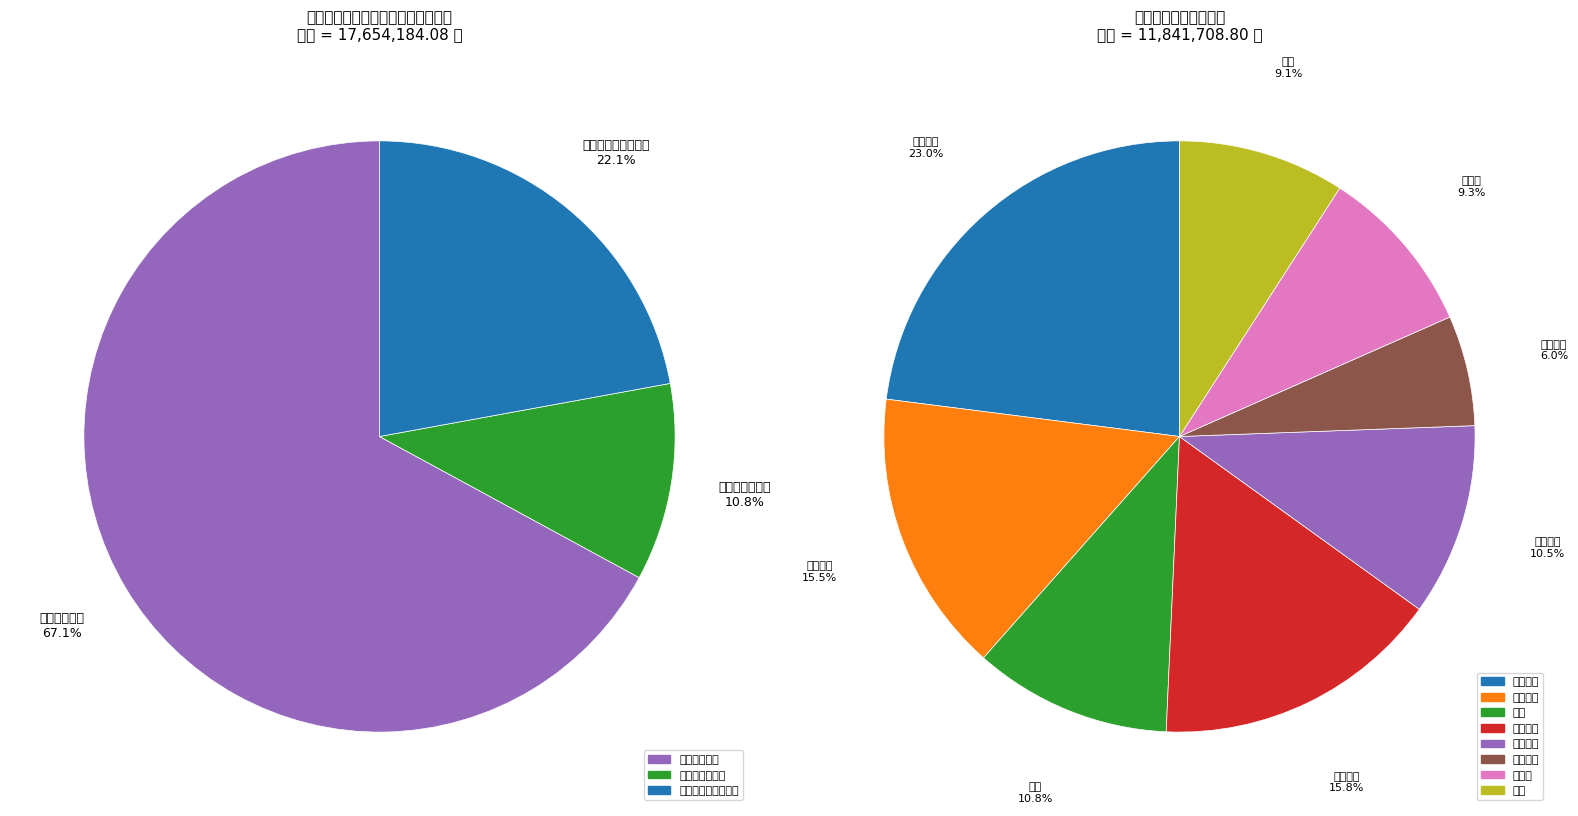

Approximately how many times larger is the value at 工资福利支出 compared to 对个人和家庭的补助?

3.0